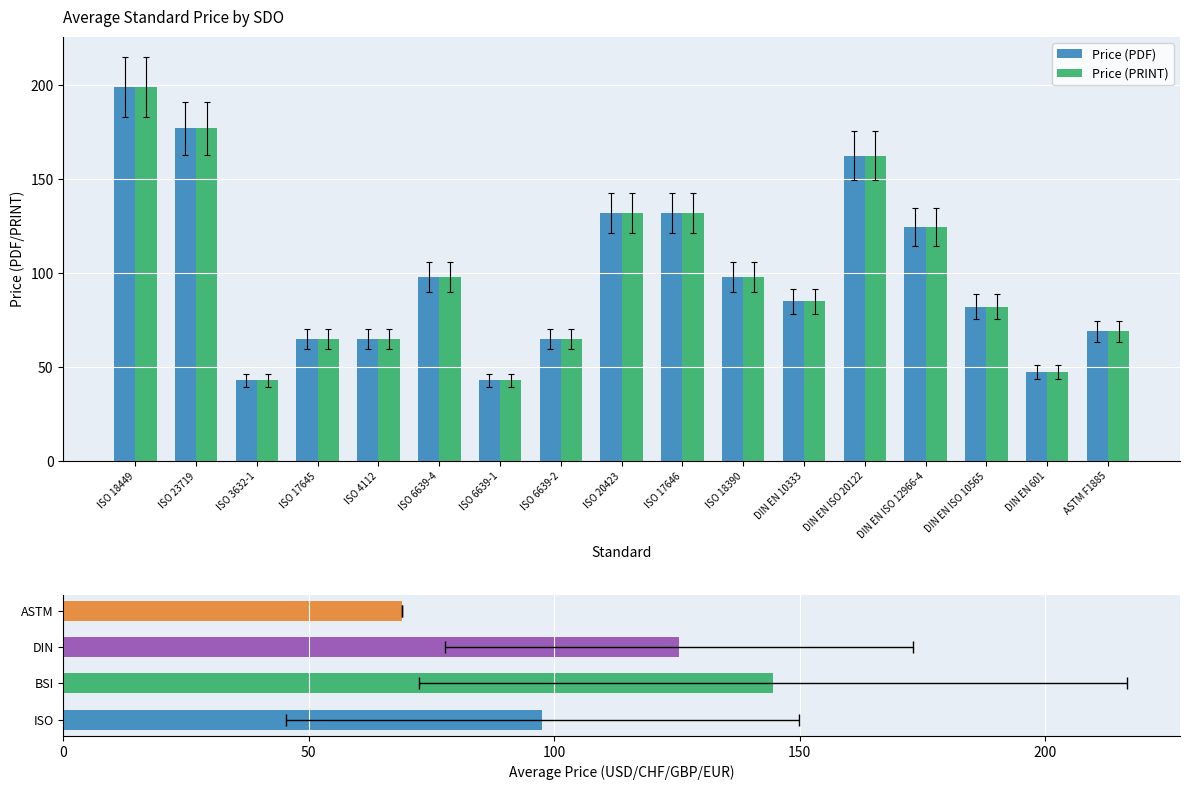

Which series changed the most between ISO 6639-4 and ISO 20423?

Price (PDF)